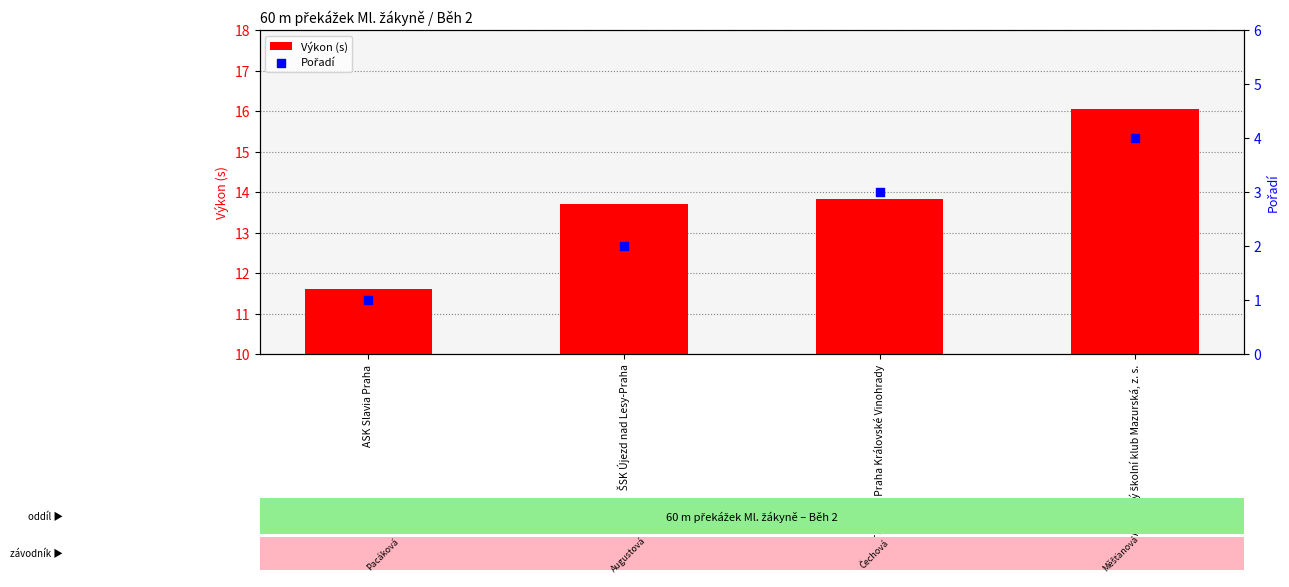

Which series contains the lowest Y value?

Pořadí